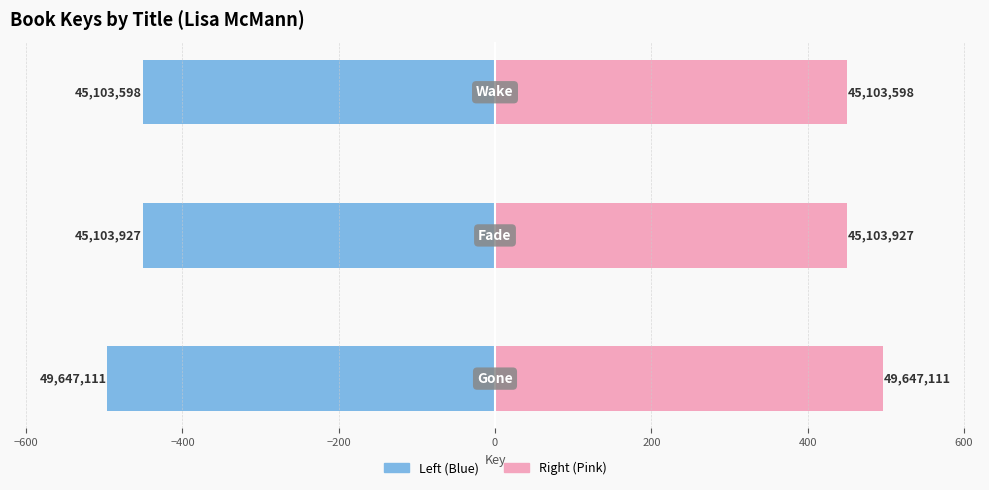

Reading left to right, what are all the values shown in this chart?

Left (Blue): −800=-496.5	−600=-451.0	−400=-451.0
Right (Pink): −800=496.5	−600=451.0	−400=451.0